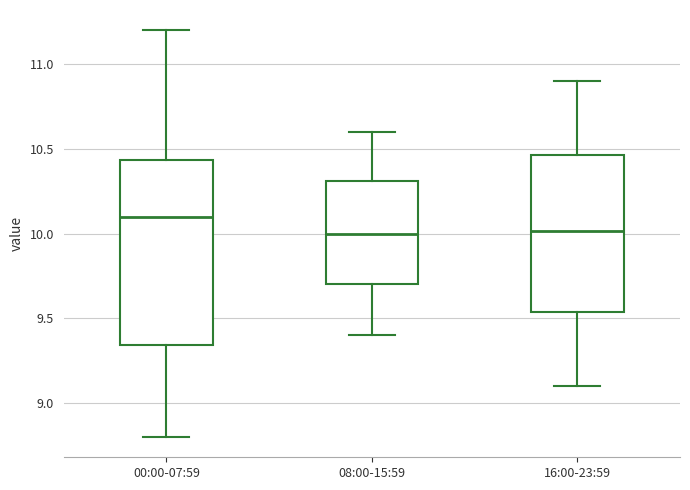

Comparing the boxes themselves (not the whiskers), which one is the tallest?

00:00-07:59